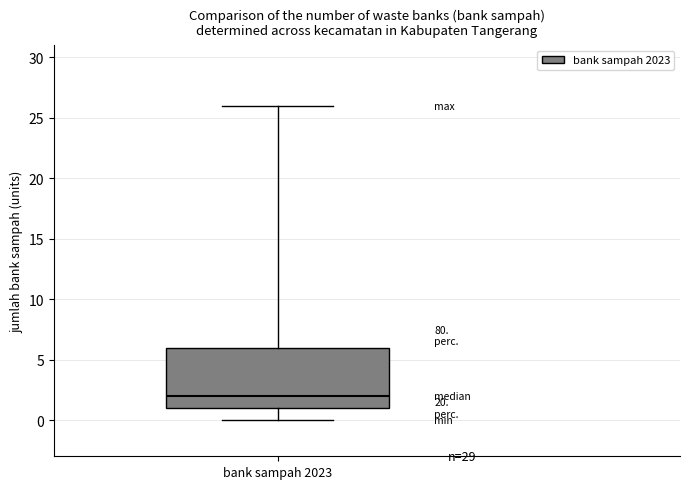

Transcribe this box plot: give where the median line is, the range the box spans, and where the two whiskers end, as read against the y-axis. The values are not printed on the chart, so give them approximately, as read against the axis.

median 2, box 1 to 6, whiskers 0 to 26